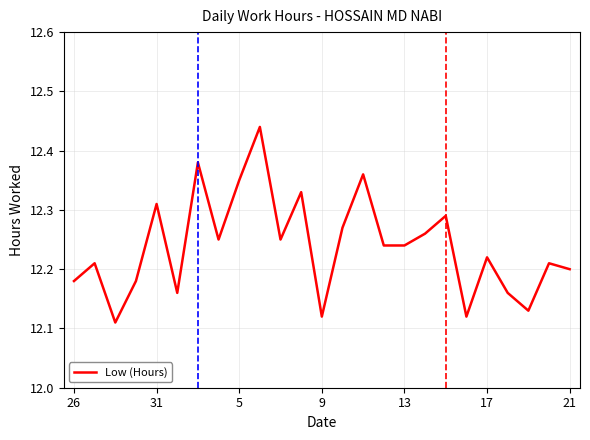

What is the difference between the maximum and minimum values?

0.3